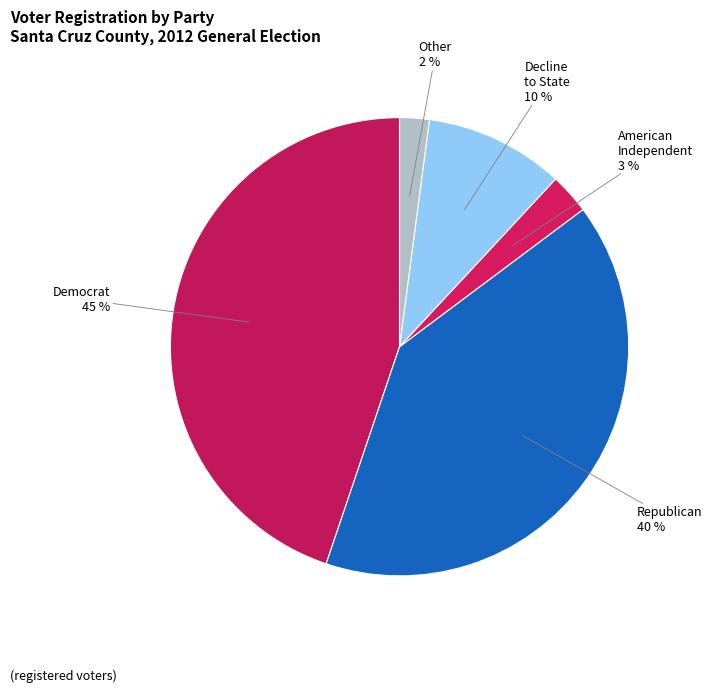

How many segments does this pie chart have?

5